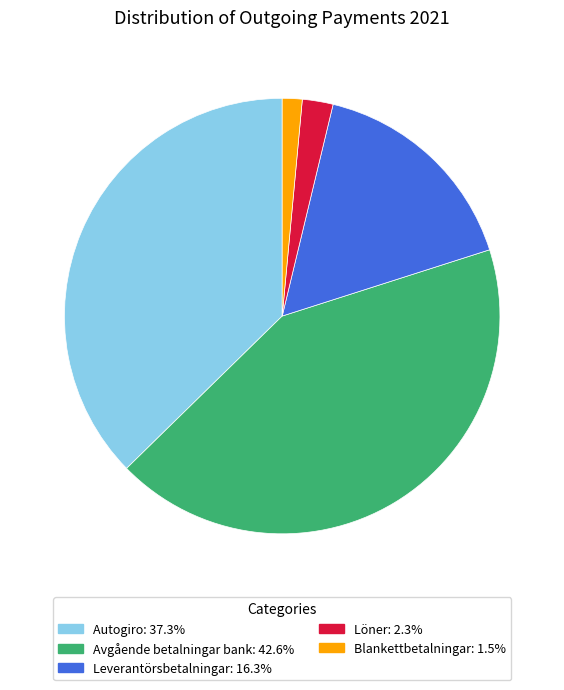

Does Blankettbetalningar account for over 50% of the chart?

No